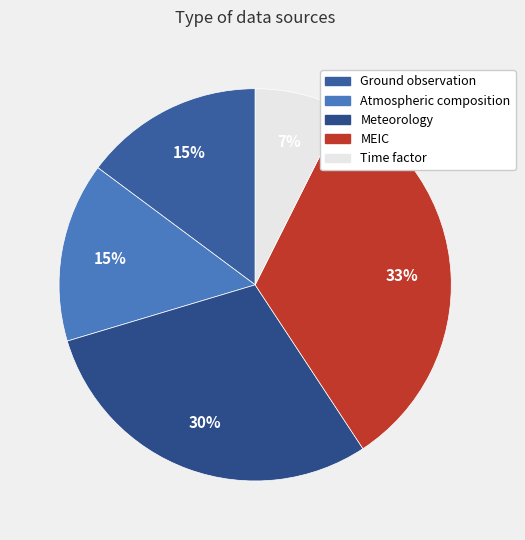

To the nearest percent, what is the difference between the largest and smallest slice percentages?

26%